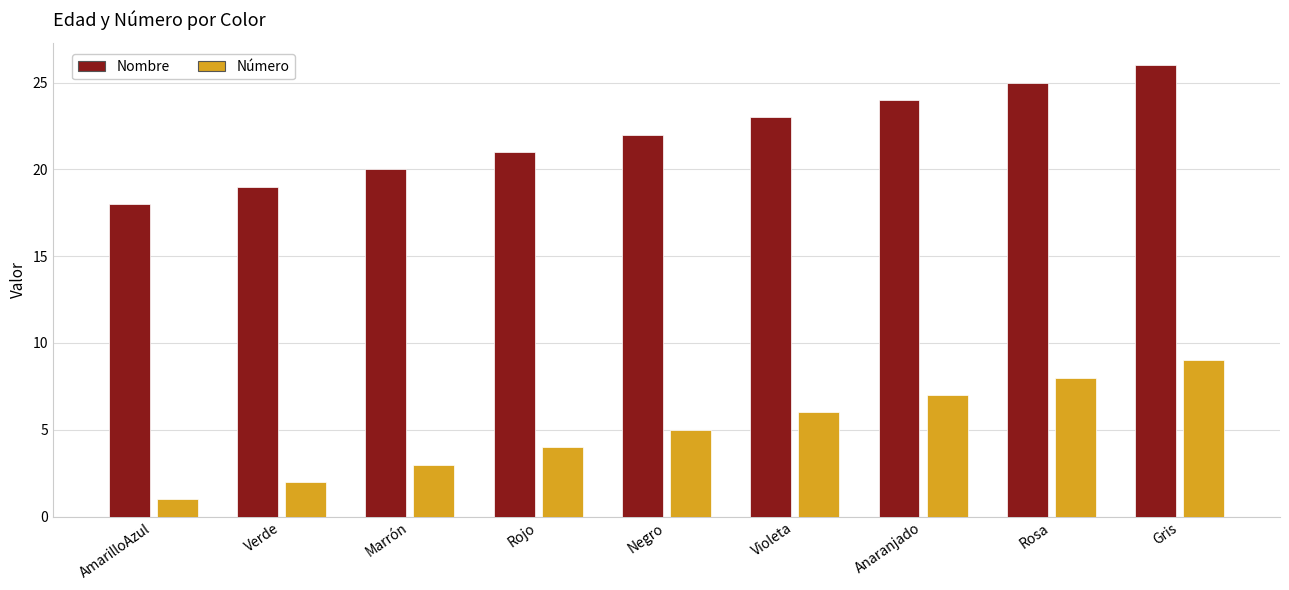

What is the average value of the Número series?

5